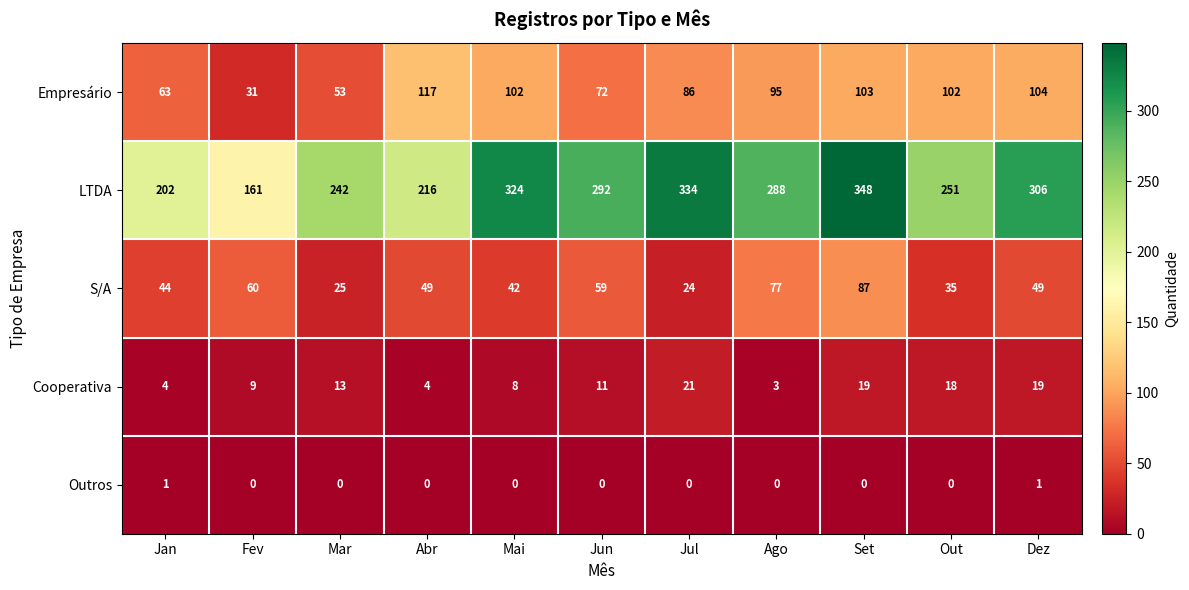

The Empresário series shows 102 at Mai. True or false?

True